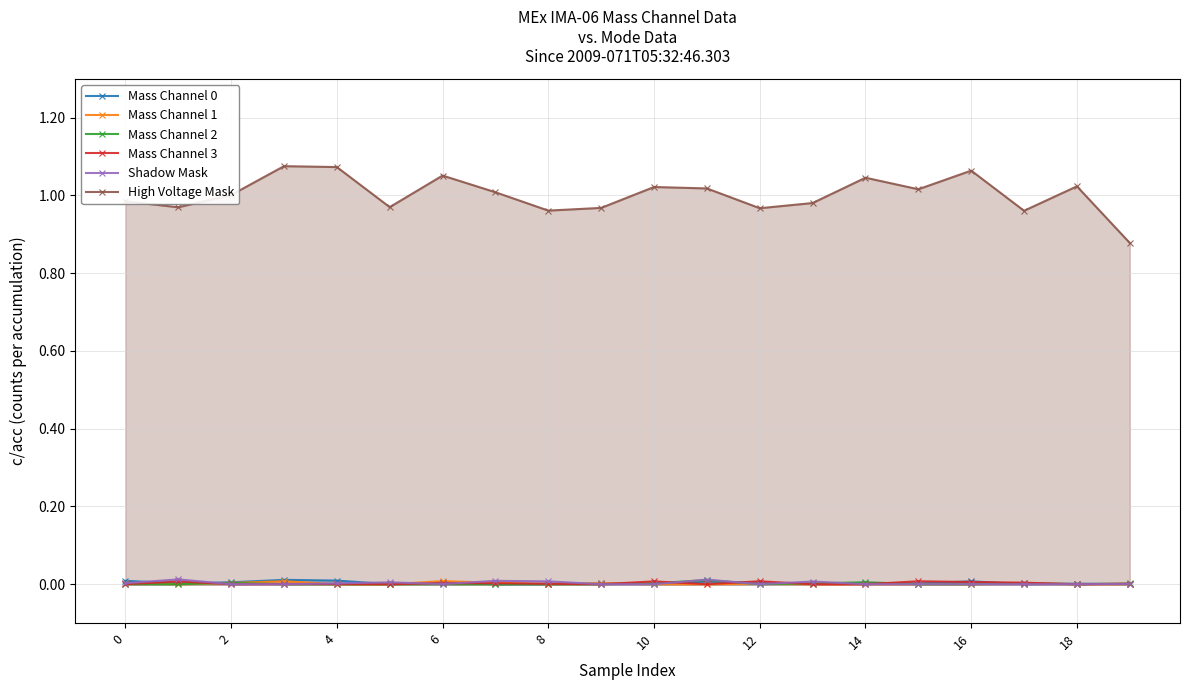

How many lines are shown in the chart?

6